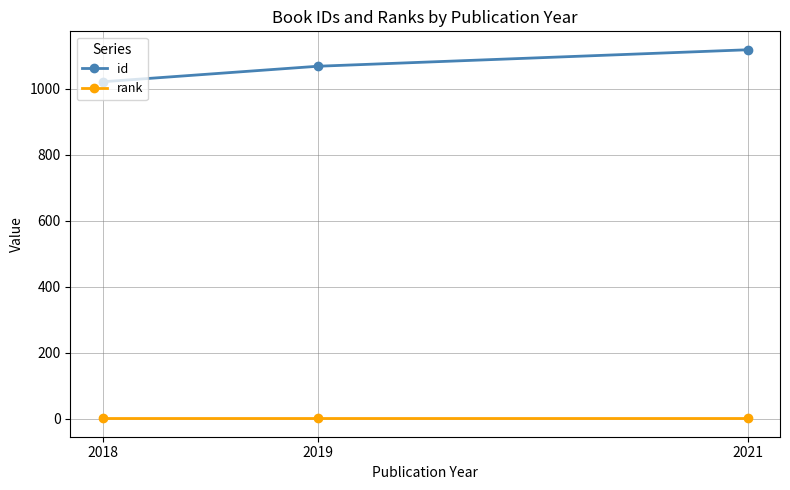

Reading right to left, extract all data points from this chart.

id: 1118	1068	1021
rank: 1	1	1